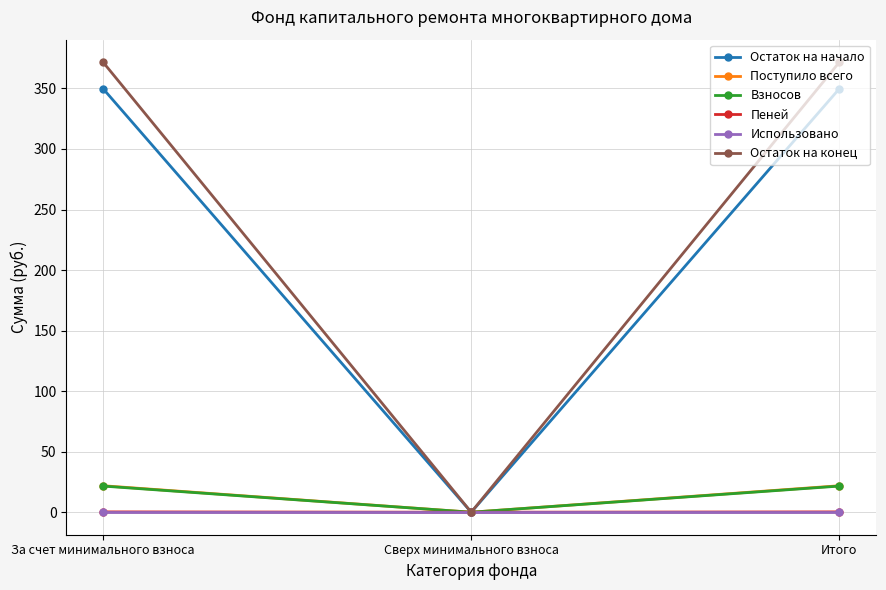

Does the chart display data point markers on the line(s)?

Yes